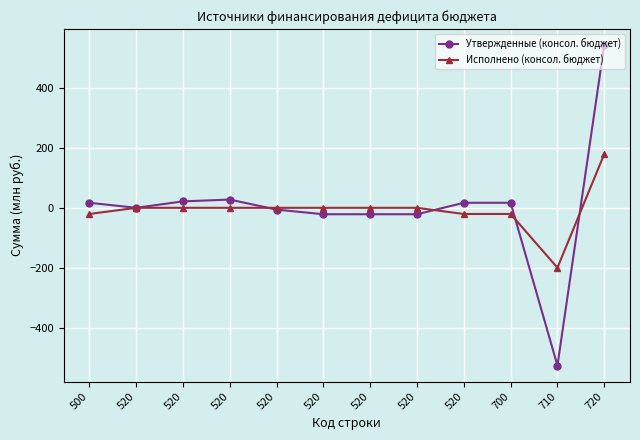

Which category has the lowest value in the Утвержденные (консол. бюджет) series?

710